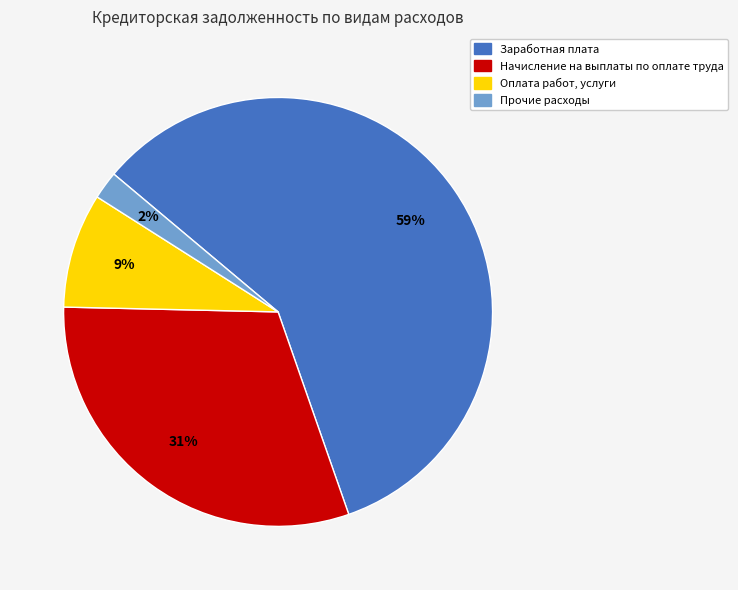

Rank the categories by value from highest to lowest.

Заработная плата, Начисление на выплаты по оплате труда, Оплата работ, услуги, Прочие расходы